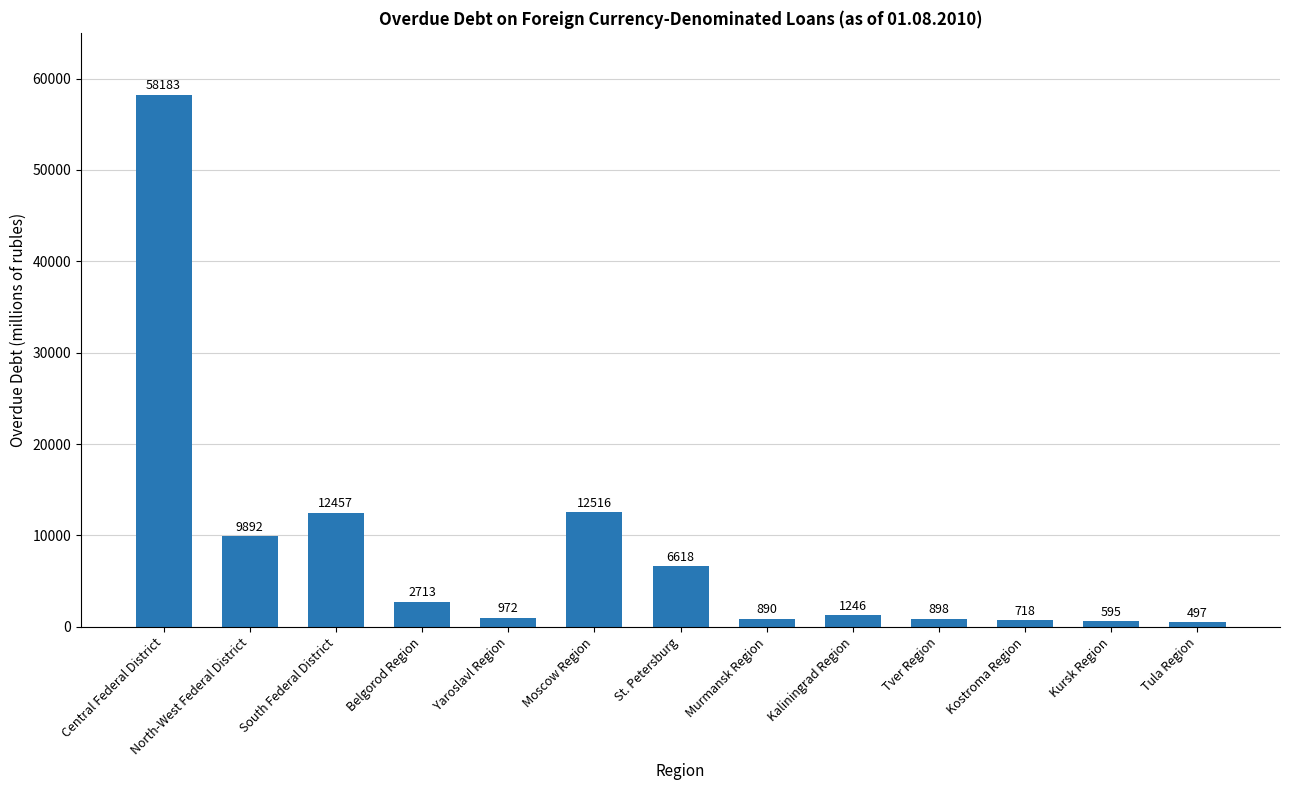

Are the bars horizontal?

No